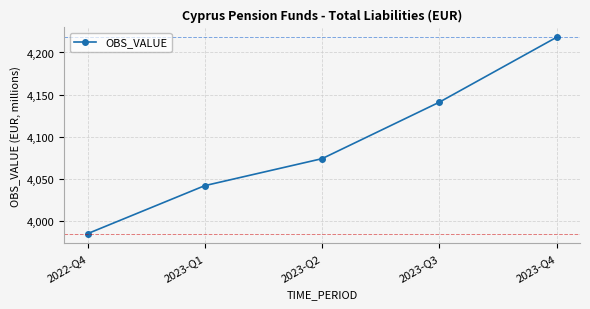

Between 2023-Q3 and 2023-Q4, which is larger?

2023-Q4